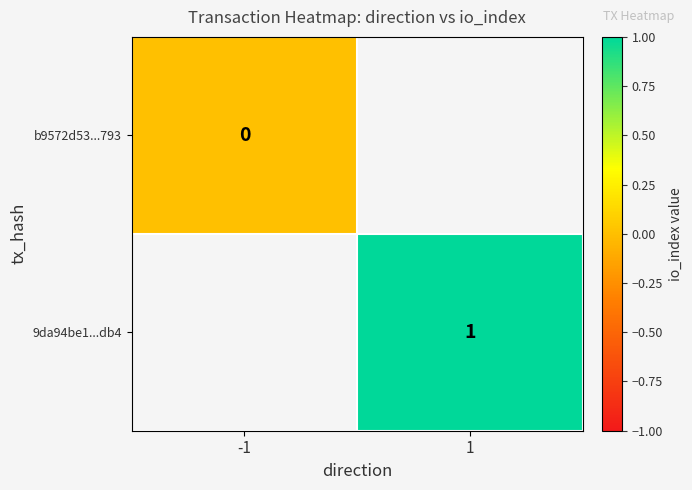

Is it true that 9da94be1...db4 equals 1.0 at 1?

True